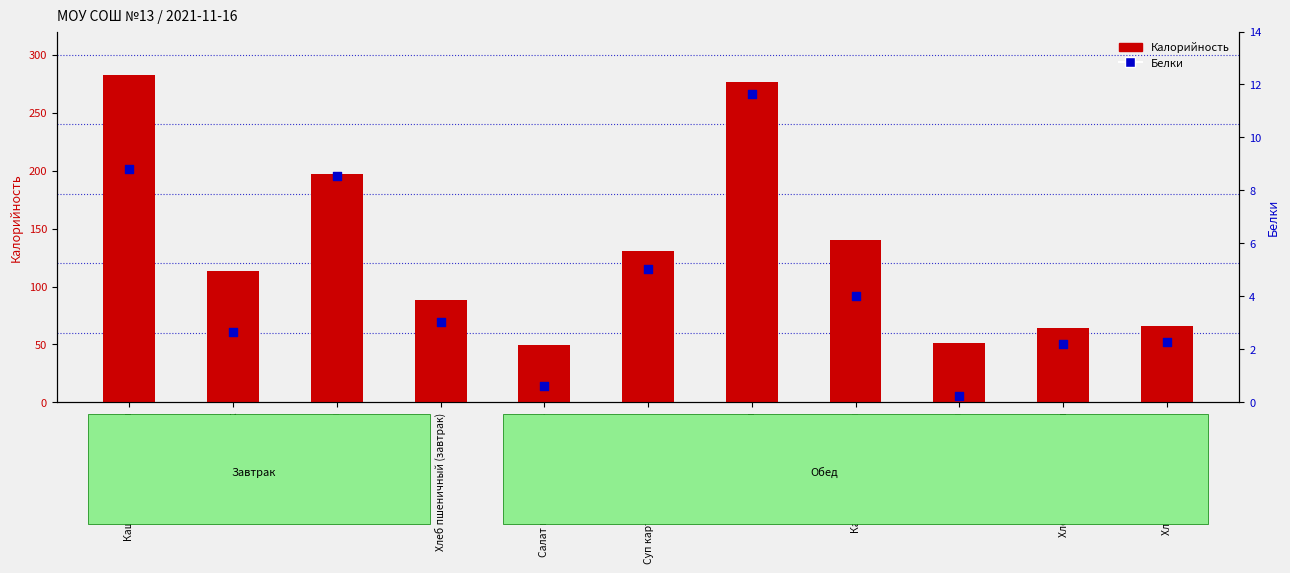

At which category is the sum across all series the highest?

Каша пшенная молочная